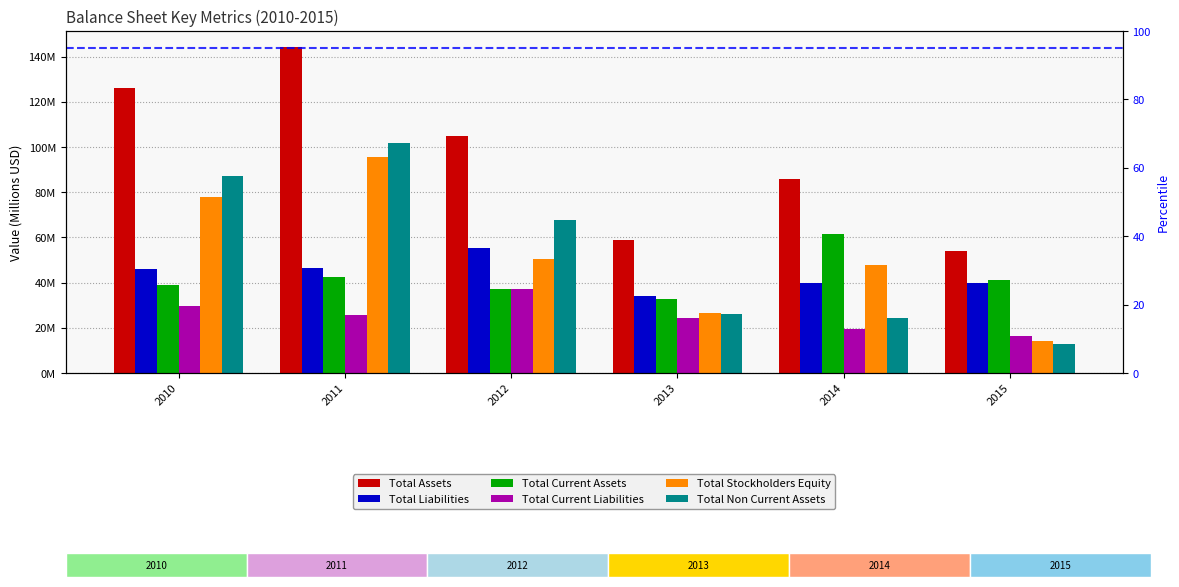

What is the maximum value shown in the chart?

144.1